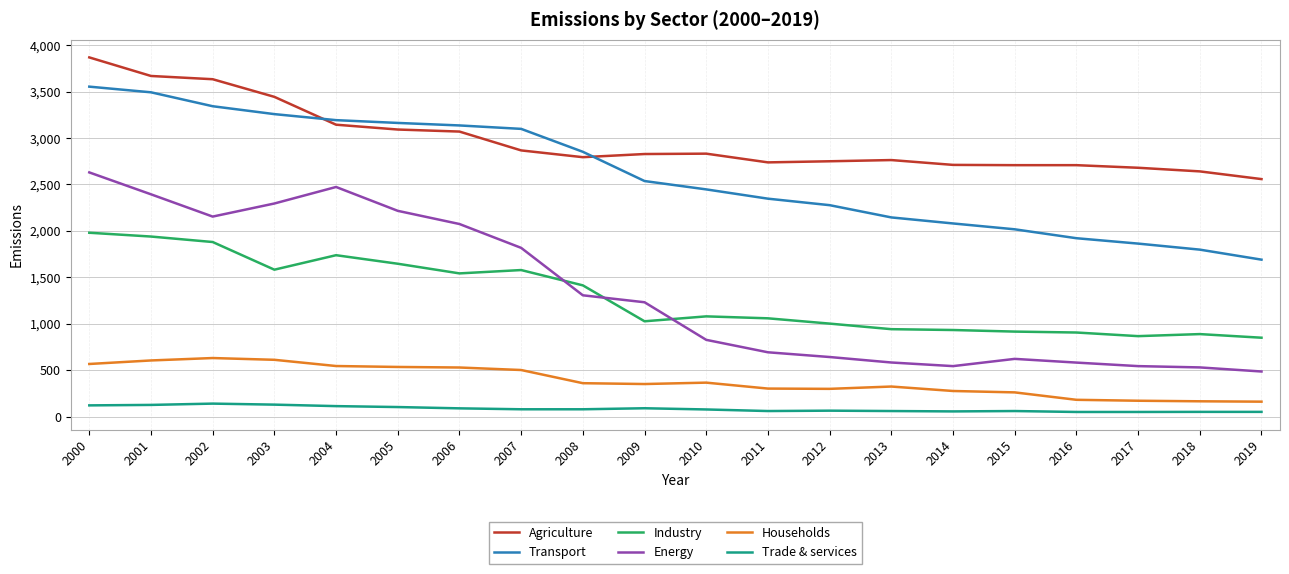

What is the sum of the Agriculture values at 2001 and 2013?

6432